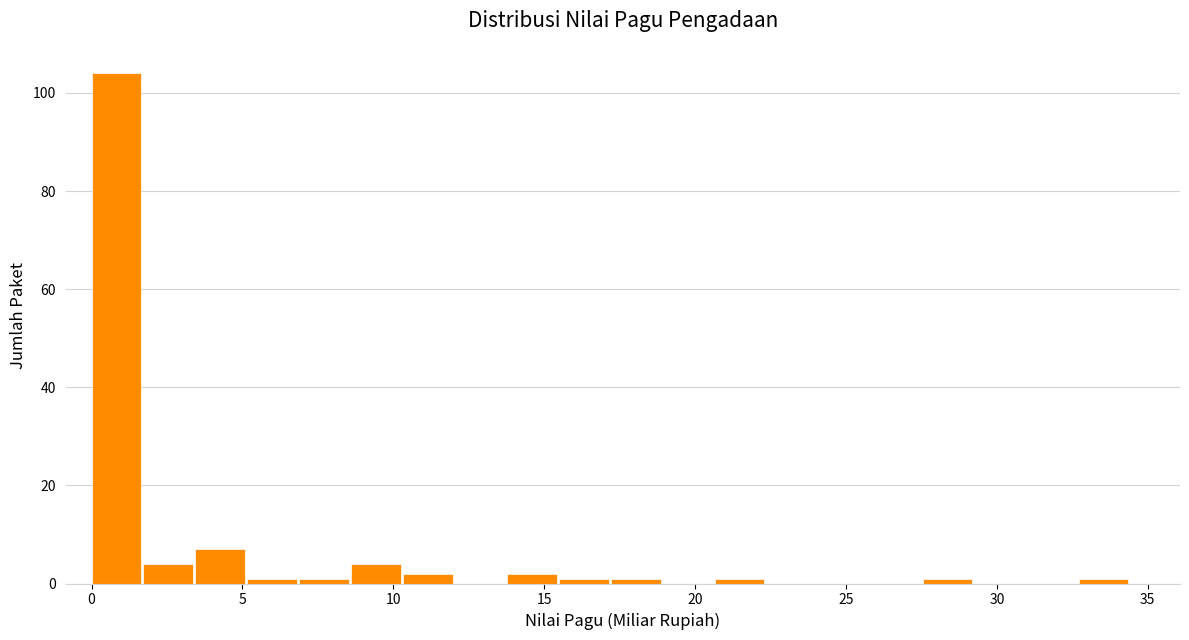

Around what value on the x-axis is the tallest bar? Give the approximate position of its centre, as read against the axis.

1.0